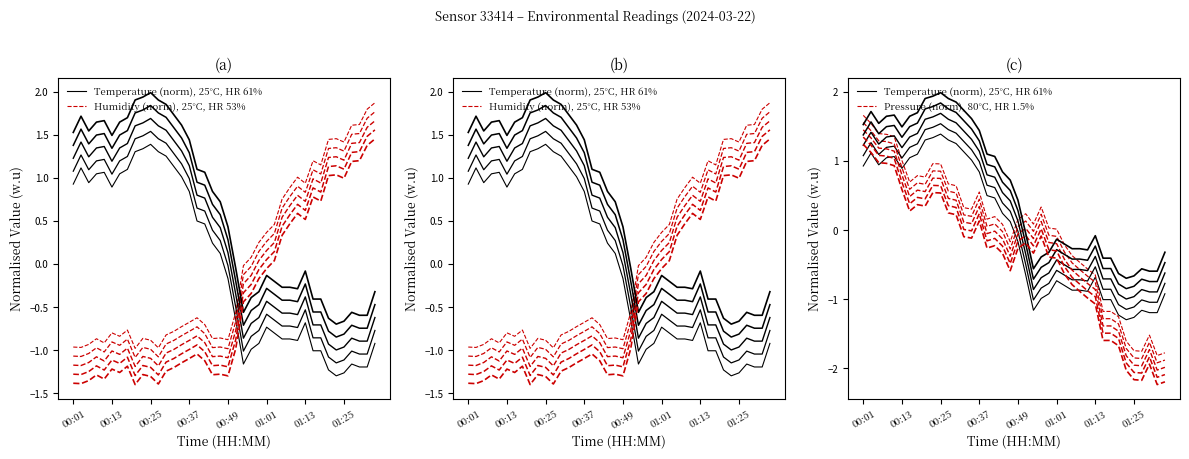

Where do Humidity (norm), 25°C, HR 53% and Pressure (norm), 80°C, HR 1.5% first cross each other?

23 and 24